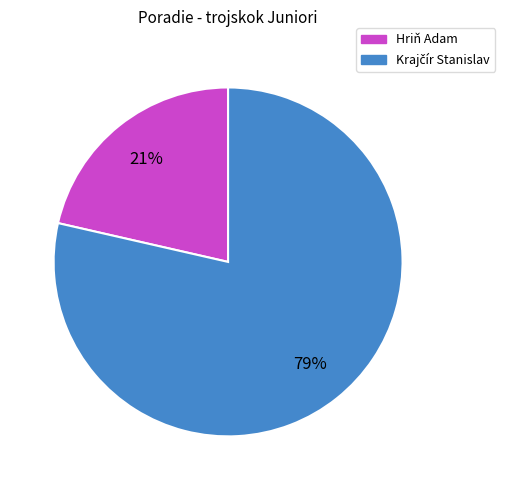

Count the number of slices in the pie.

2